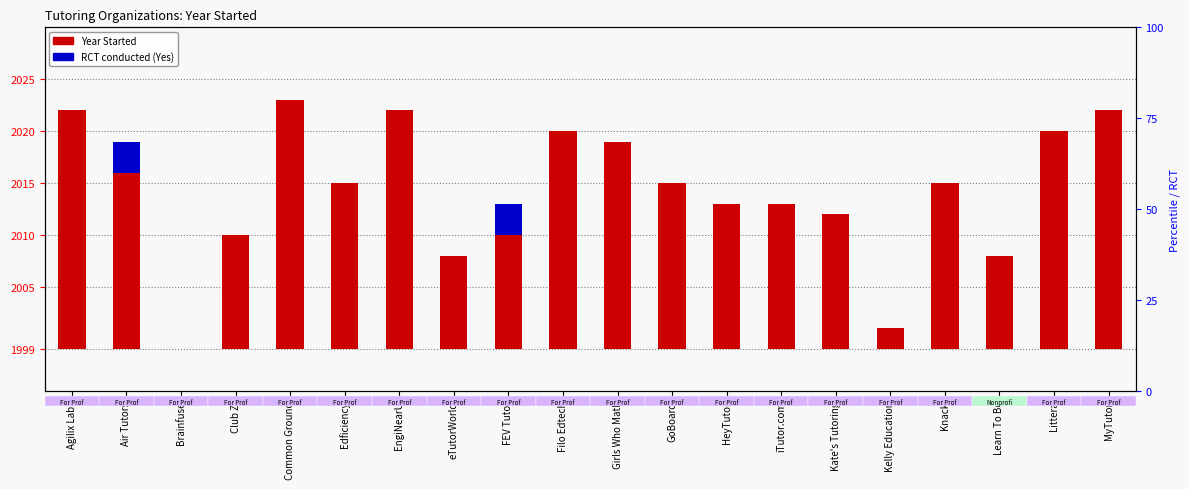

Count the RCT conducted (Yes) values in the range 0 to 1.

18